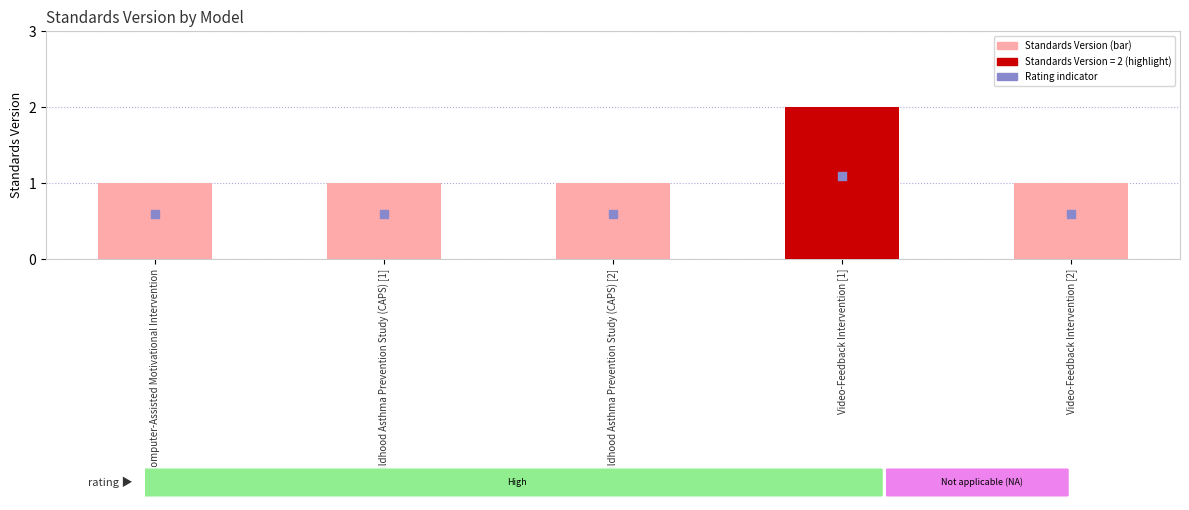

Which series has the largest total across all categories?

Standards Version